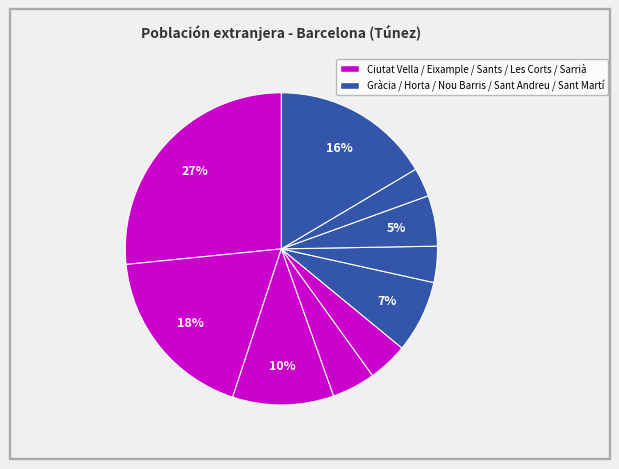

How many slices are in this pie chart?

10